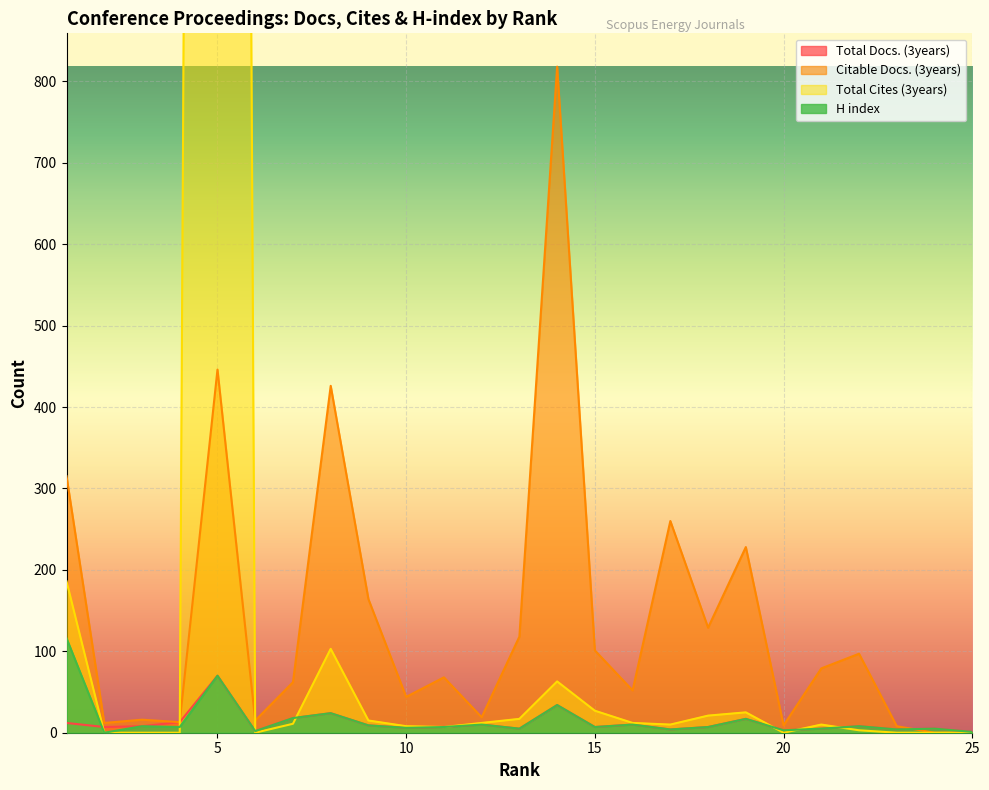

True or false: Total Docs. (3years) and Total Cites (3years) intersect in this chart.

True